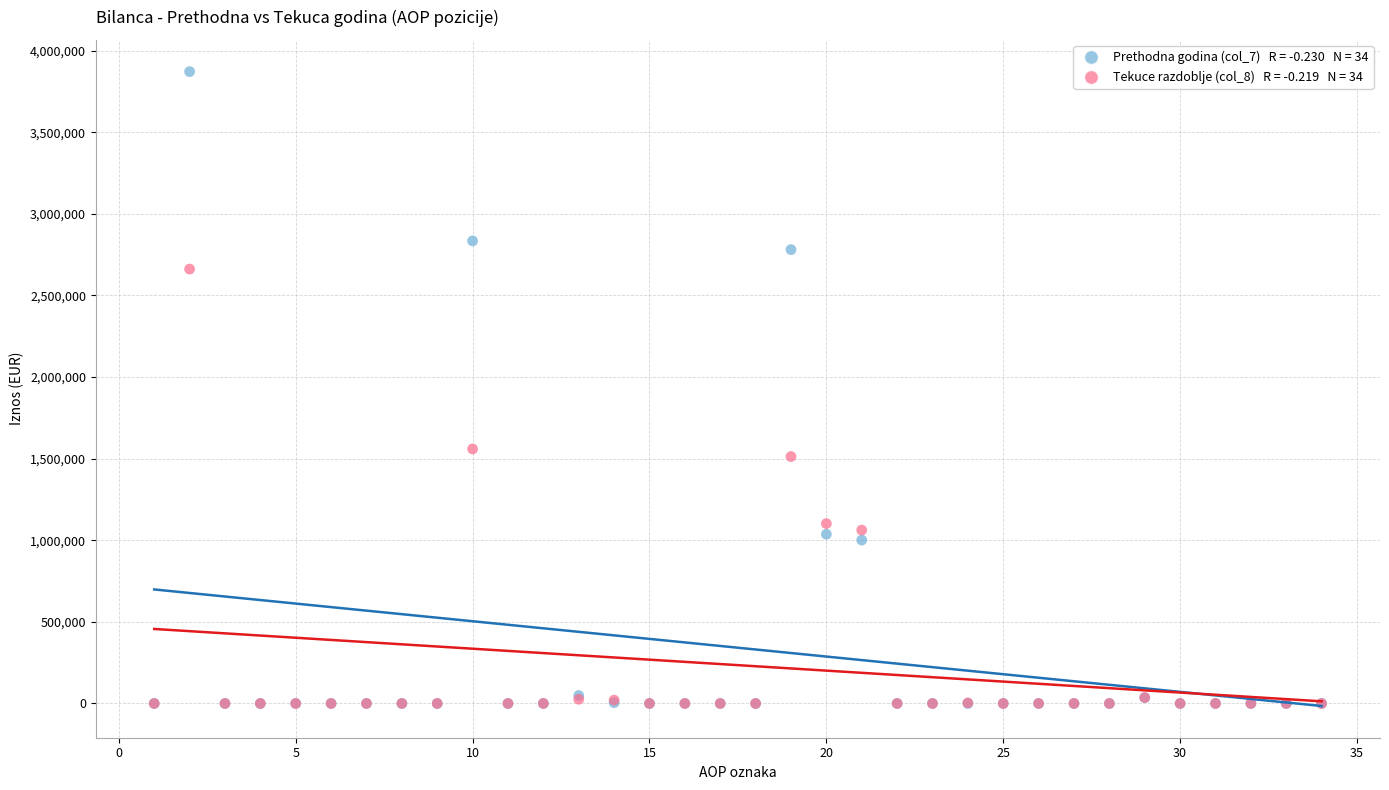

Across all series, what Y value is closest to 1935896?

1559629